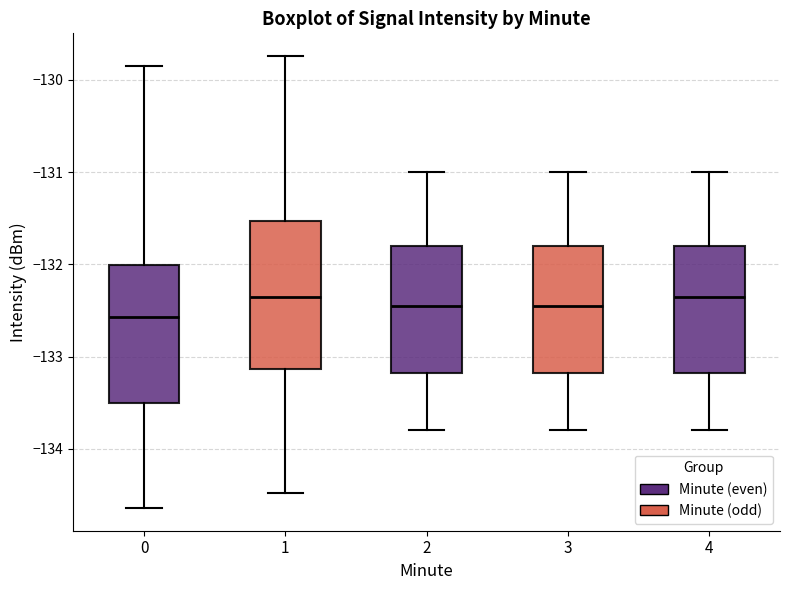

Which box is the tallest, from its lower edge to its upper edge?

1